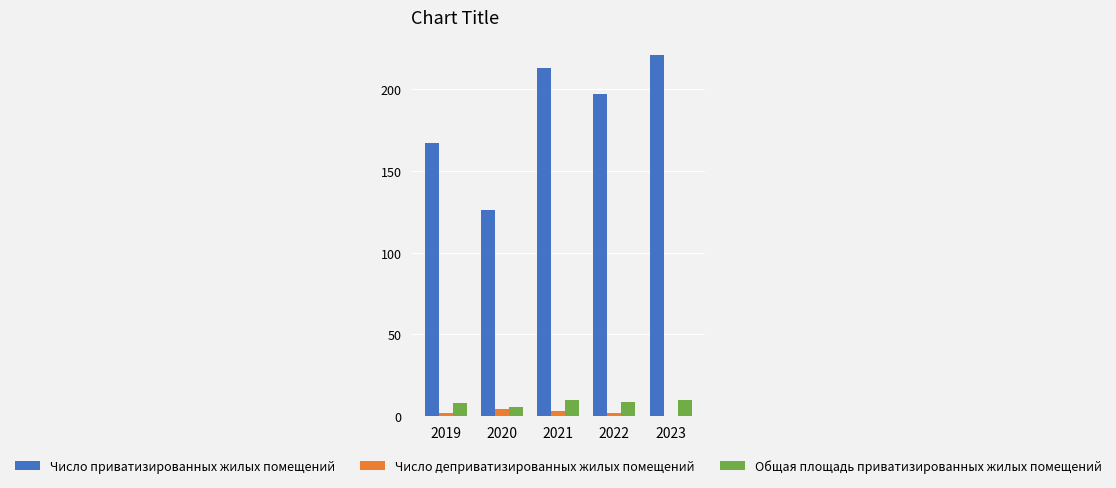

What is the sum of all Число деприватизированных жилых помещений values?

11.0